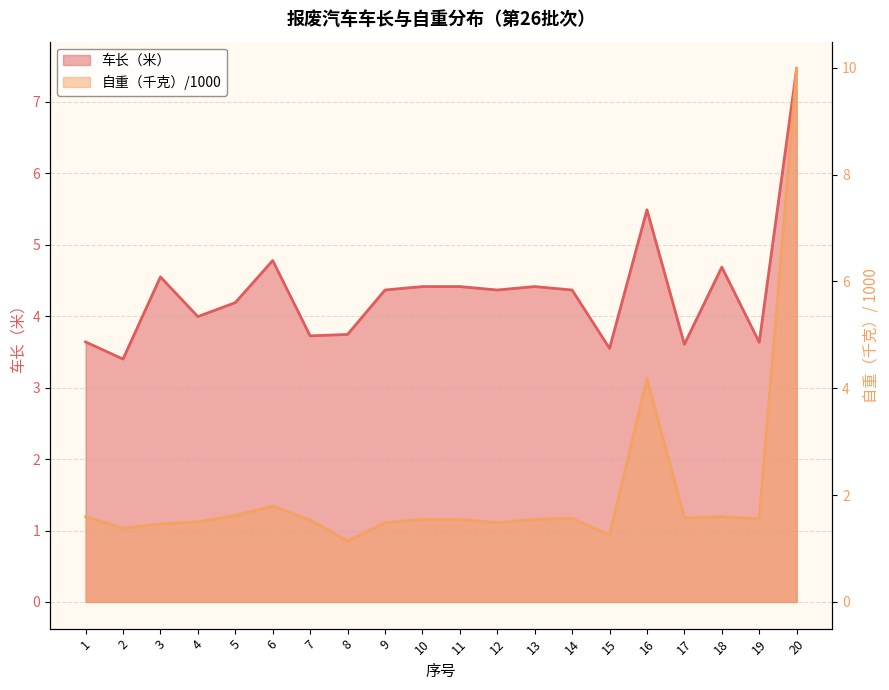

Which label corresponds to the largest value in the chart?

20